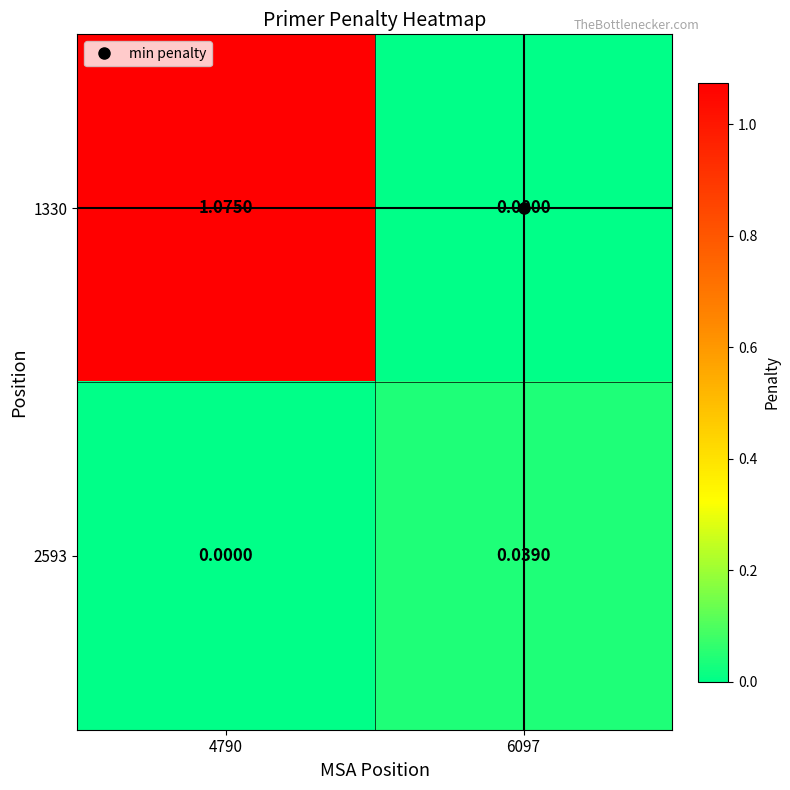

List the series in order of their overall mean, lowest first.

2593, 1330